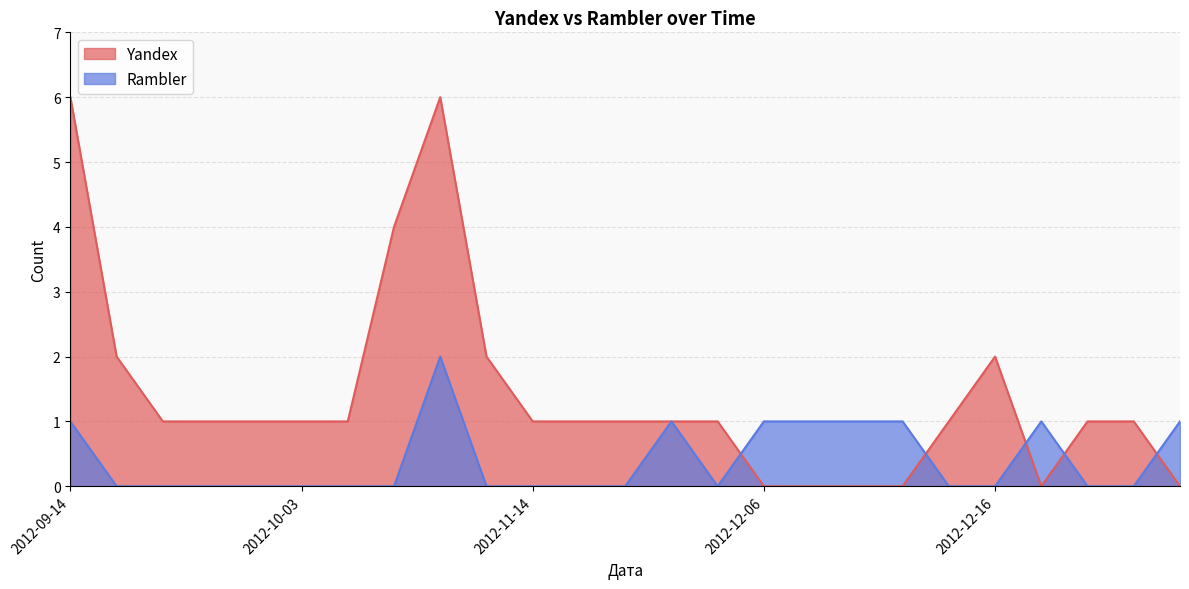

What value does the Yandex series have at 2012-11-12?

2